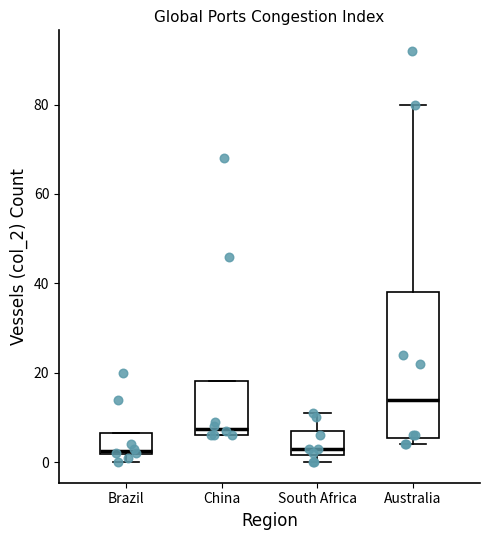

Where is the upper edge of the box for South Africa on the y-axis? The values are not printed on the chart, so give them approximately, as read against the axis.

8